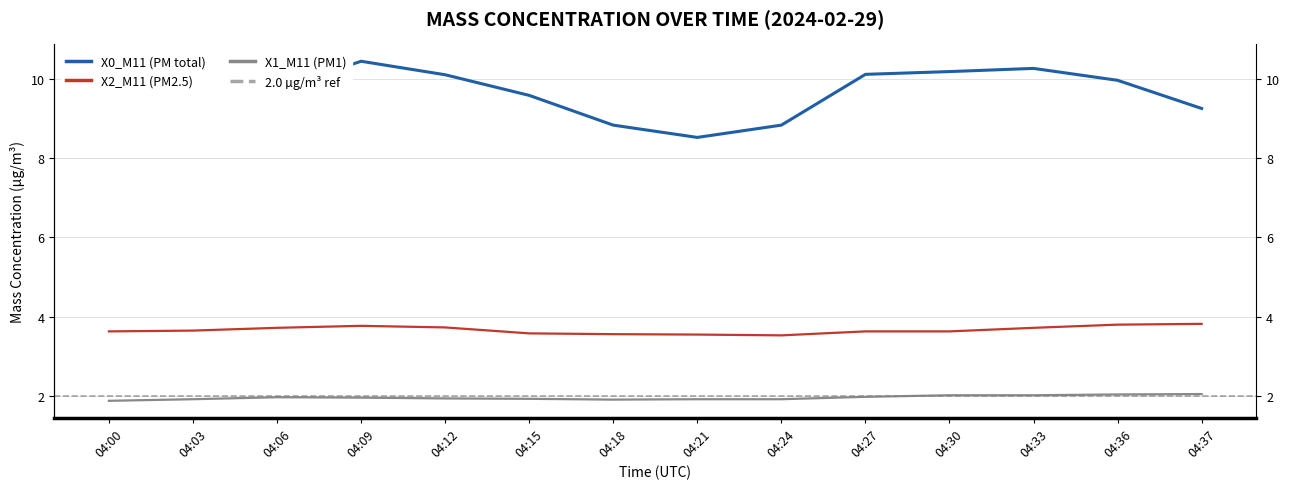

True or false: X2_M11 (PM2.5) and X1_M11 (PM1) cross at least once.

False